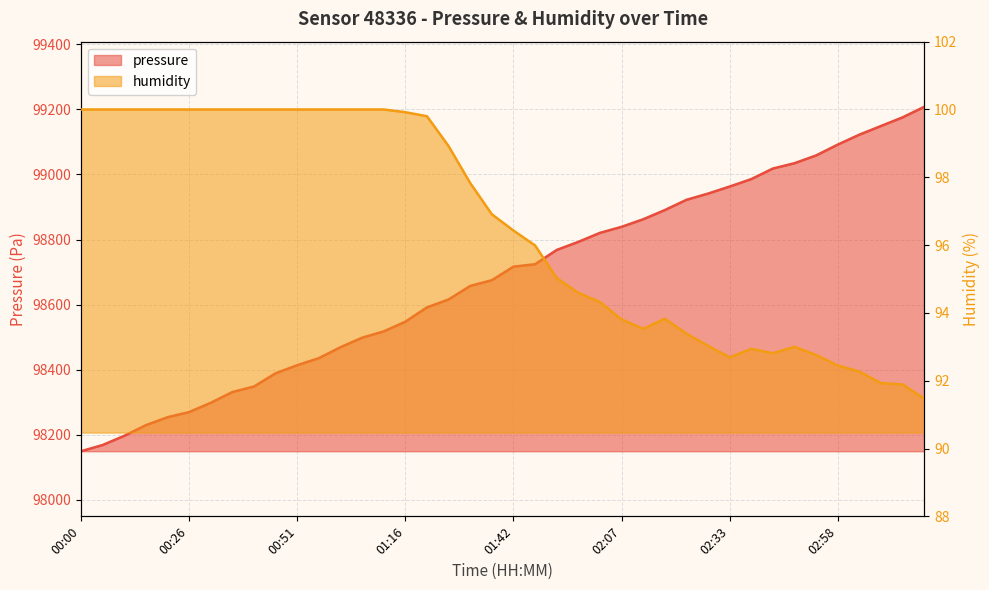

Which label corresponds to the largest value in the chart?

03:18